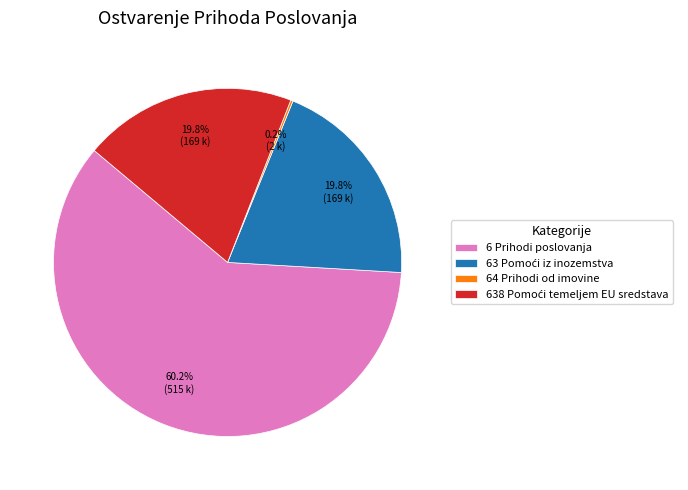

What is the largest slice in the pie chart?

6 Prihodi poslovanja